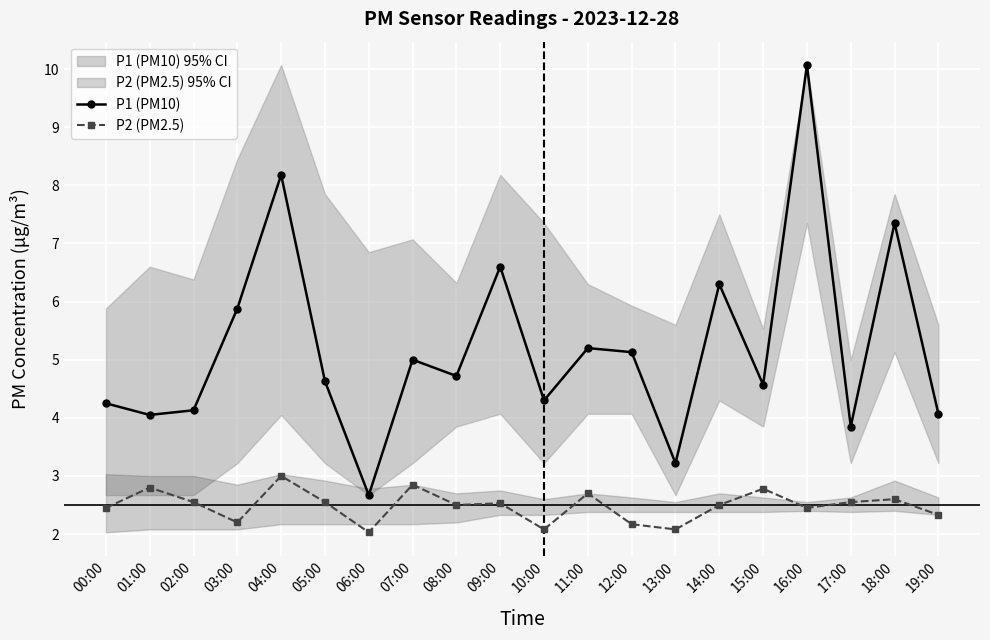

Does the chart display data point markers on the line(s)?

Yes